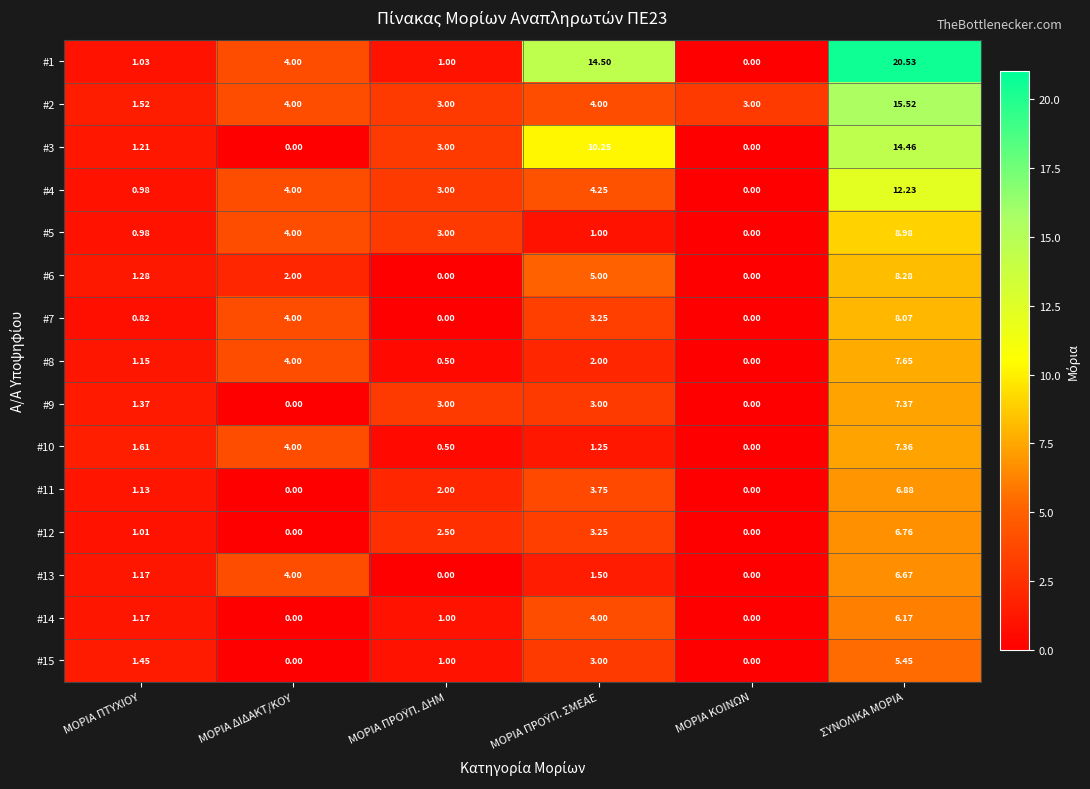

How many positive values does the #10 series have?

5